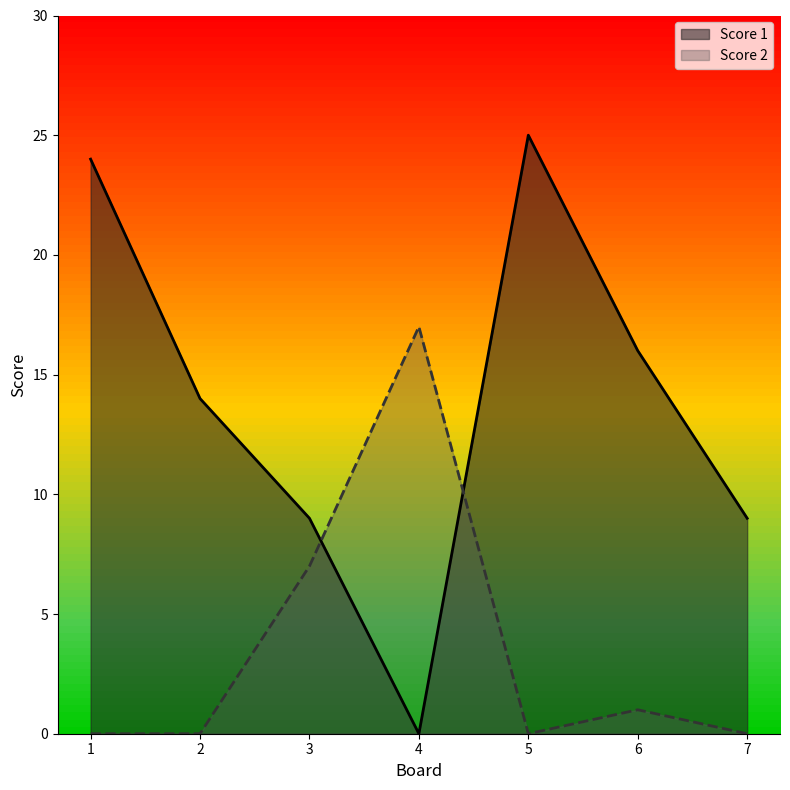

How many values in Score 1 are above zero?

6